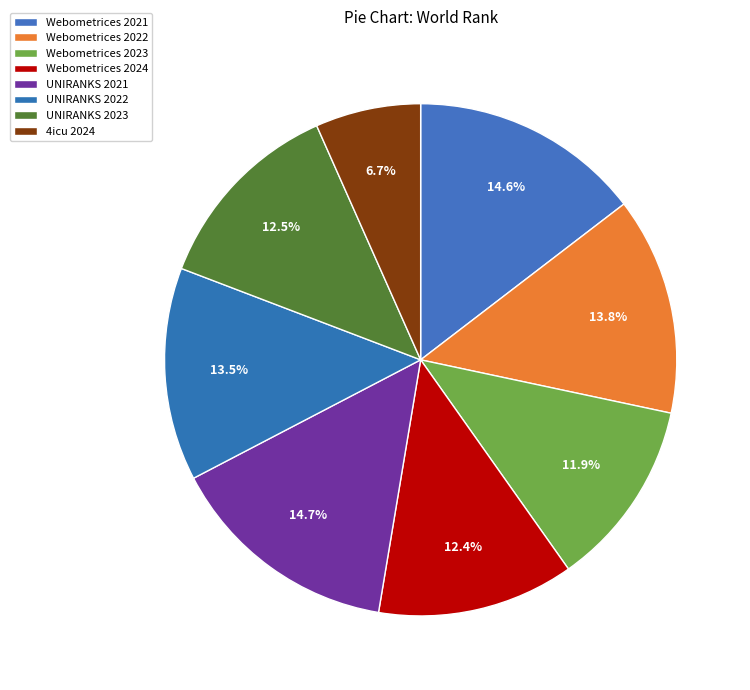

Count the number of slices in the pie.

8